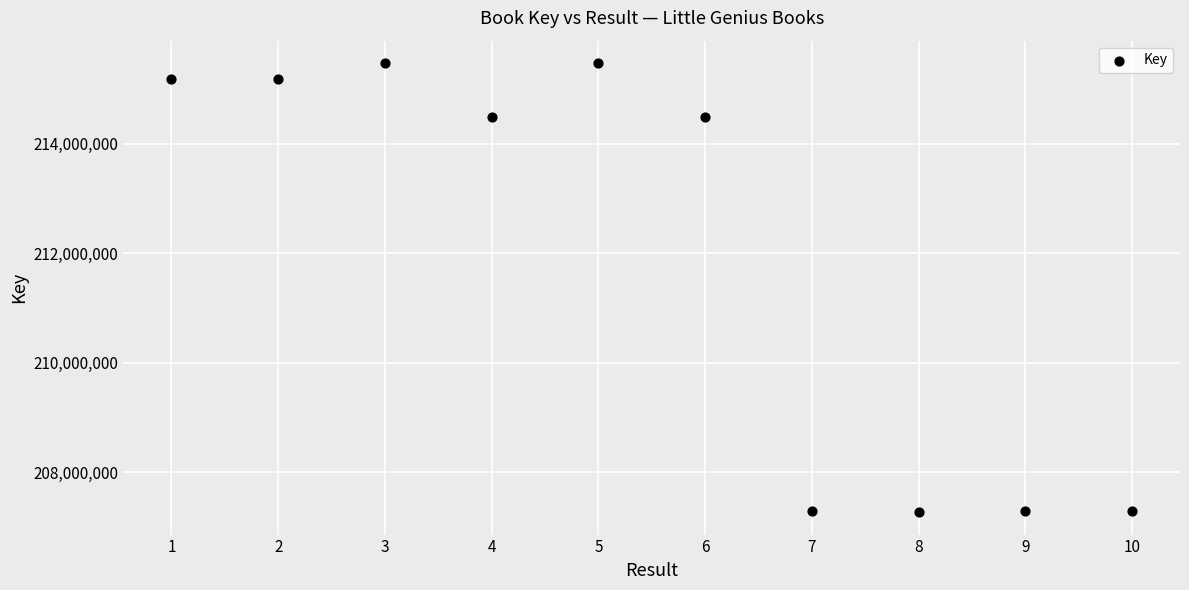

What is the average Y value?

211944756